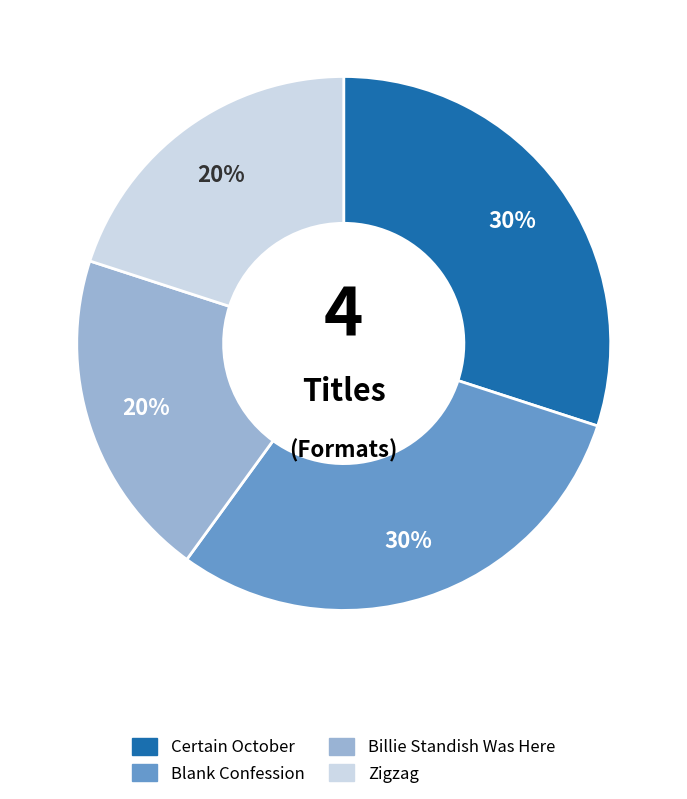

How many segments does this pie chart have?

4